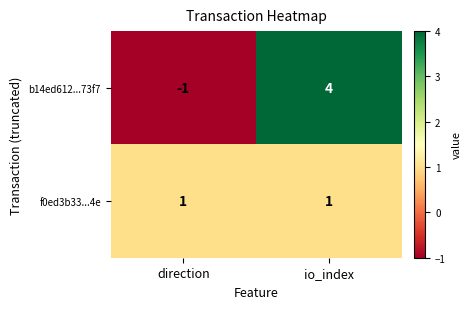

Reading left to right, extract all data points from this chart.

b14ed612...73f7: -1	4
f0ed3b33...4e: 1	1